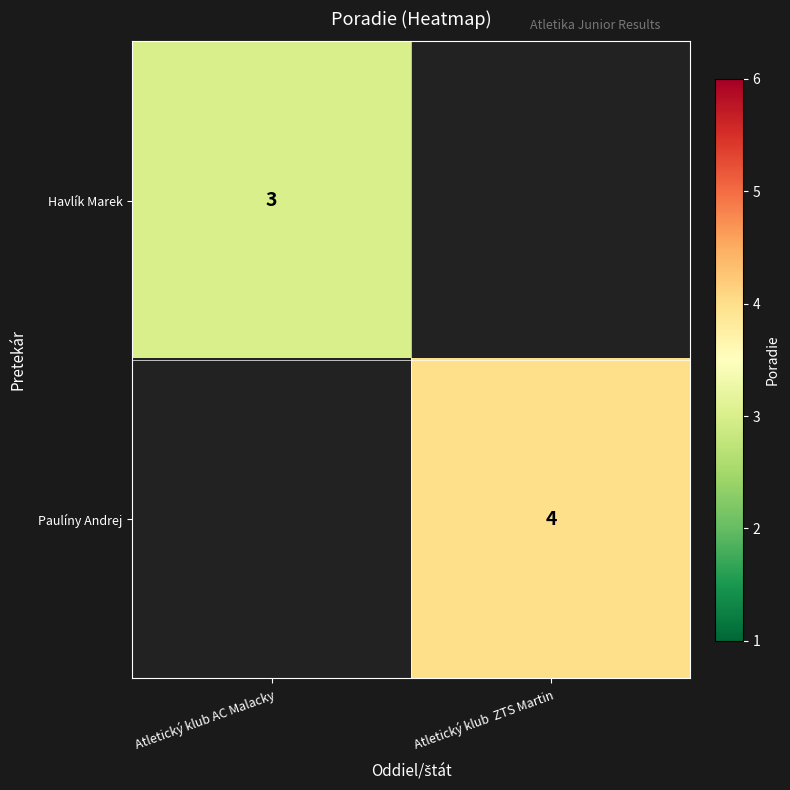

True or false: Havlík Marek has a value of 1 at Atletický klub AC Malacky.

False